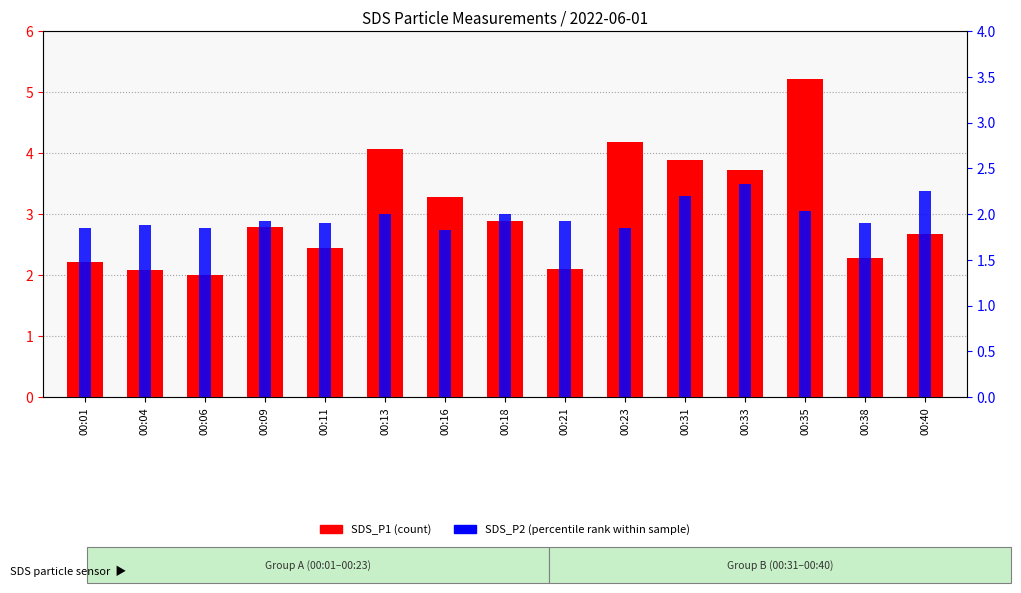

Rank the categories by SDS_P1 value from highest to lowest.

00:35, 00:23, 00:13, 00:31, 00:33, 00:16, 00:18, 00:09, 00:40, 00:11, 00:38, 00:01, 00:21, 00:04, 00:06